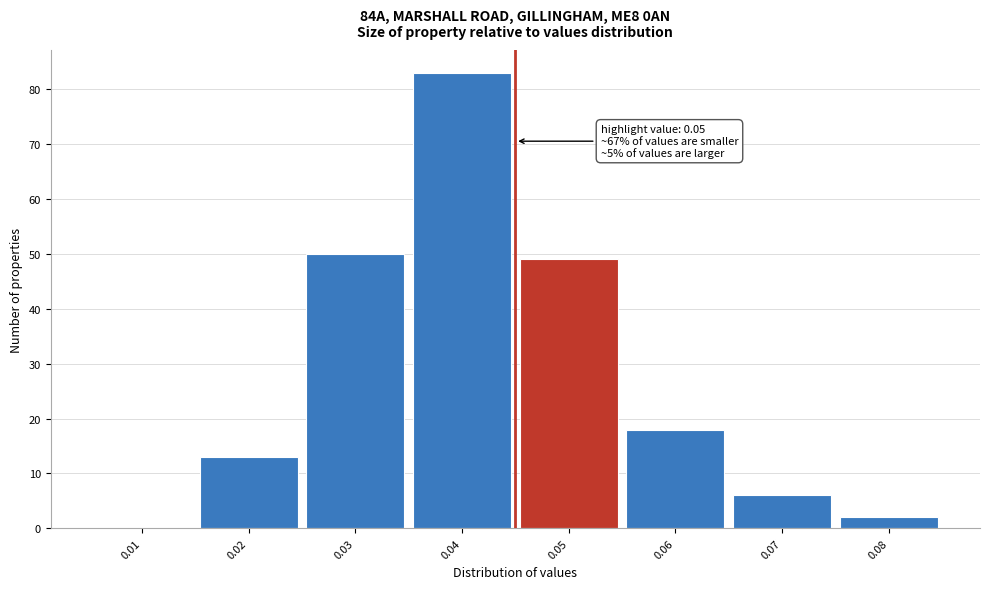

Reading left to right, transcribe all the data shown in this chart.

0.01=0	0.02=13	0.03=50	0.04=83	0.05=49	0.06=18	0.07=6	0.08=2